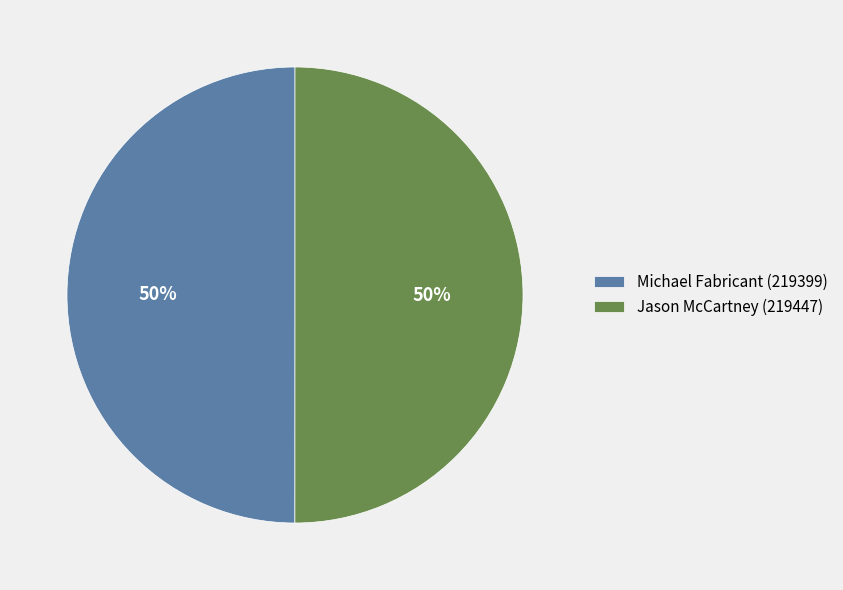

To the nearest percent, what is the combined percentage of Jason McCartney (219447) and Michael Fabricant (219399)?

100%